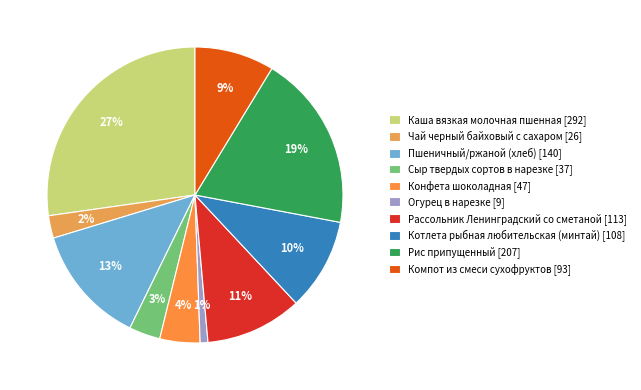

How many segments does this pie chart have?

10